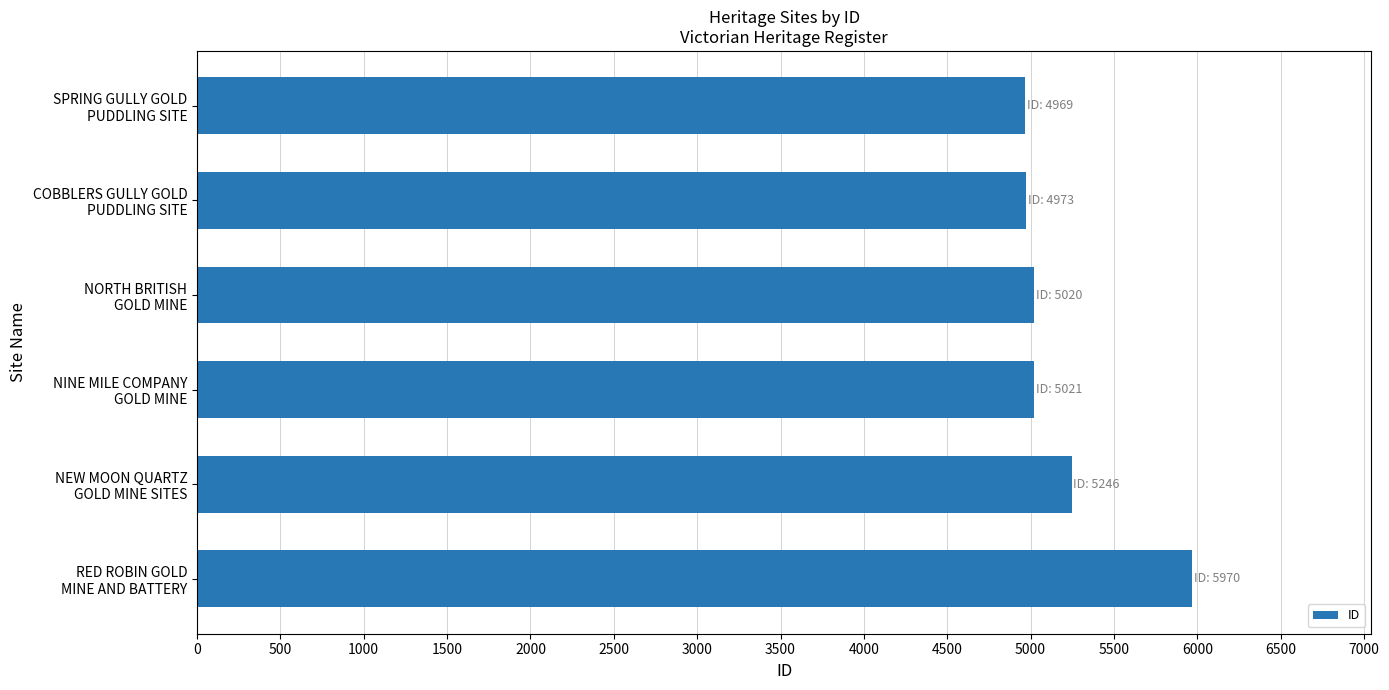

What is the sum of all values?

31199